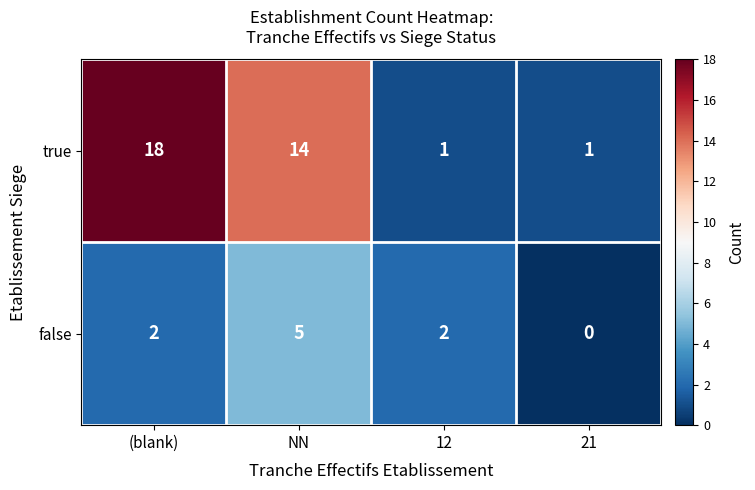

How many categories are shown in the chart?

4